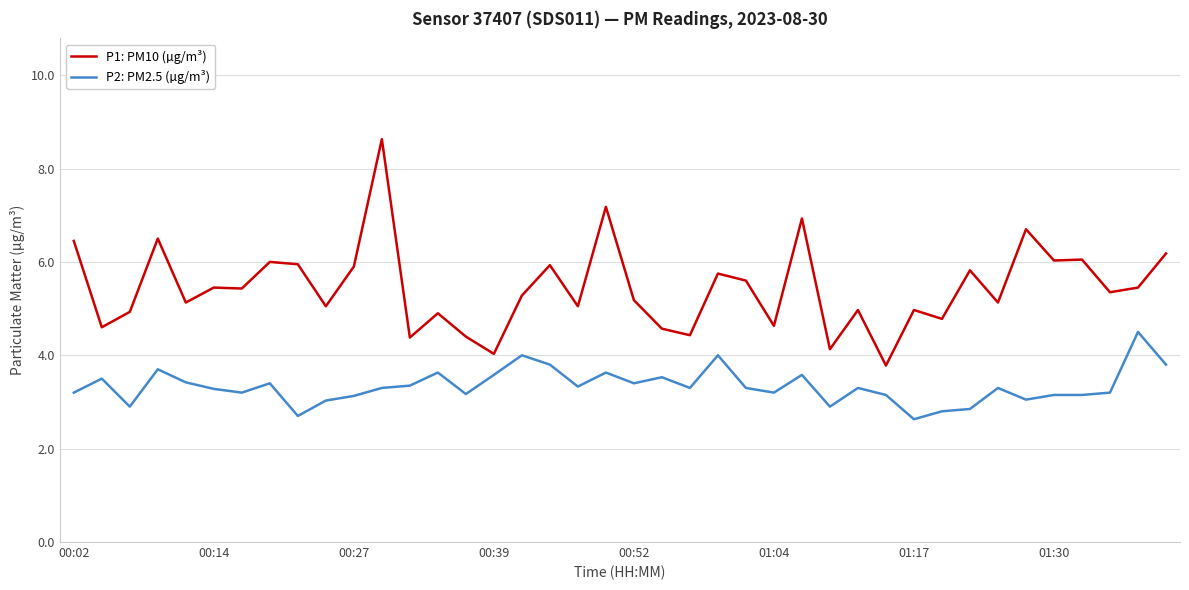

Which series has the largest total across all categories?

P1: PM10 (µg/m³)